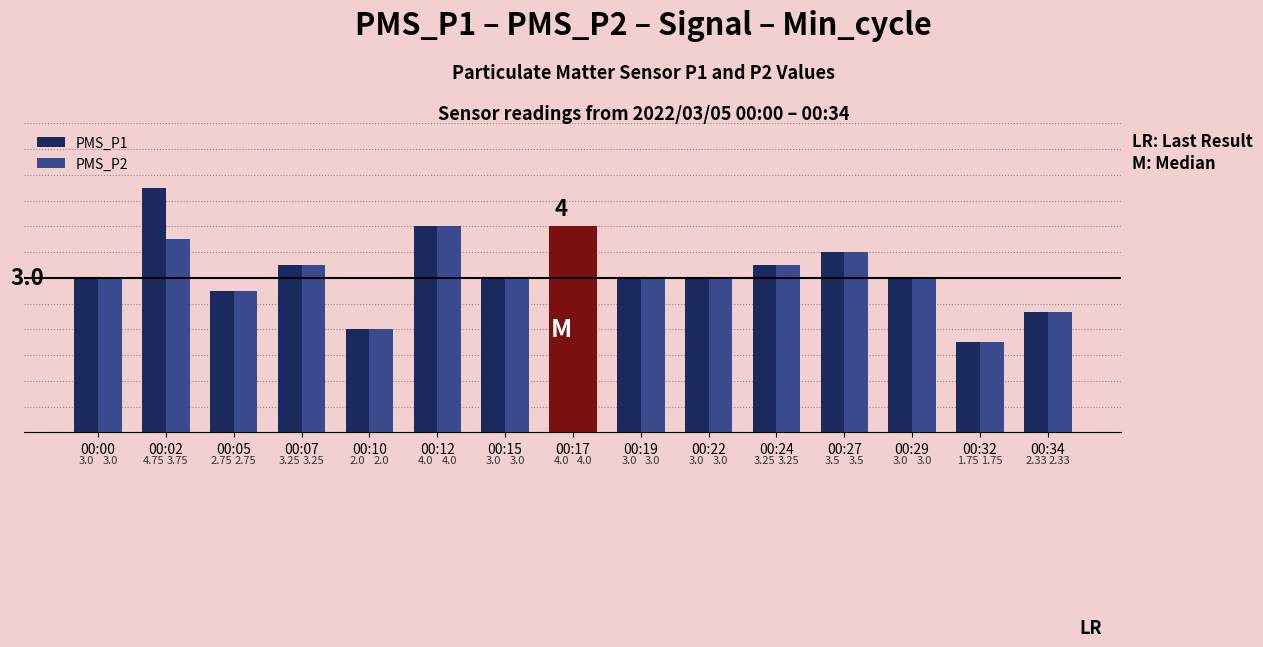

At which category is the sum across all series the highest?

00:02